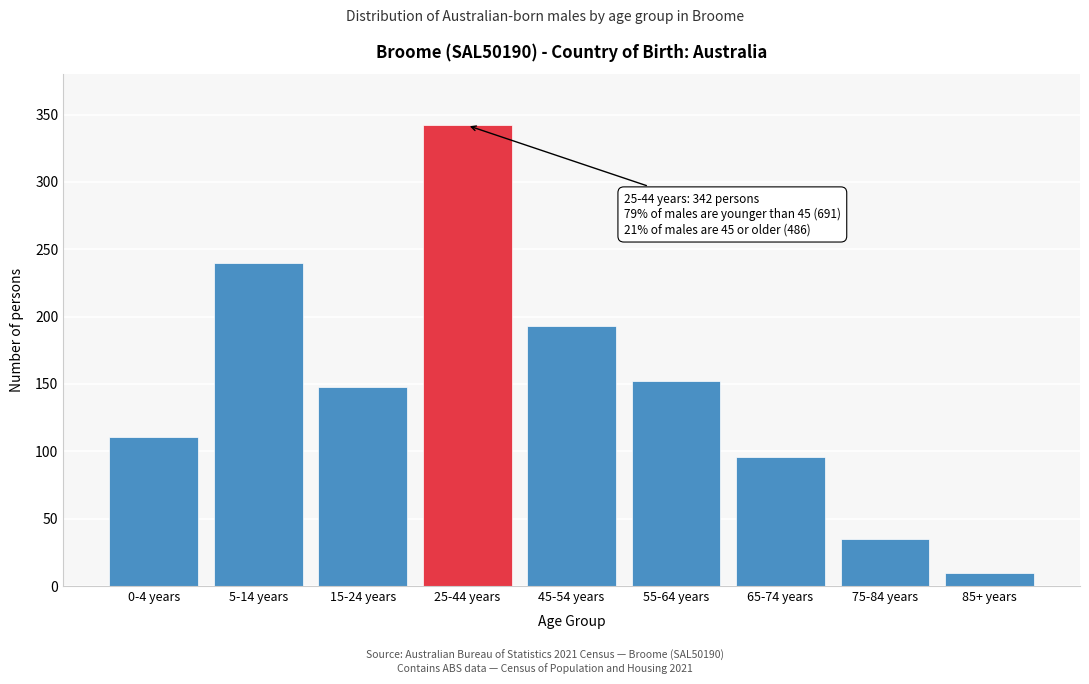

Reading left to right, what are all the values shown in this chart?

0-4 years=111	5-14 years=240	15-24 years=148	25-44 years=342	45-54 years=193	55-64 years=152	65-74 years=96	75-84 years=35	85+ years=10